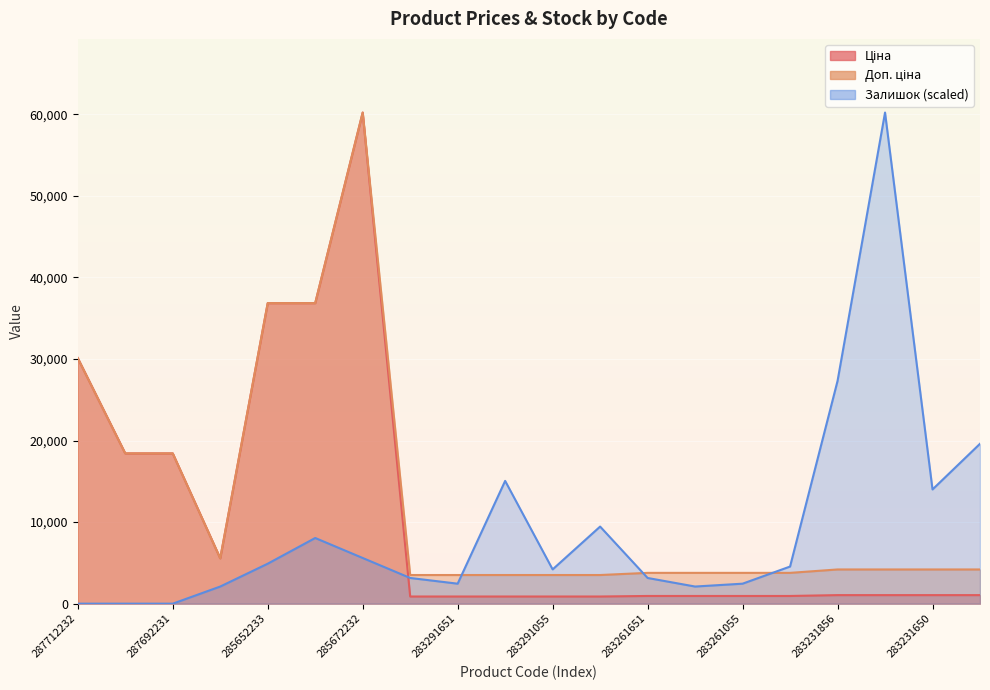

Reading left to right, transcribe all the data shown in this chart.

Ціна: 30102.8	18420.9	18420.9	5560.3	36841.8	36841.8	60205.6	878.0	878.0	878.0	878.0	878.0	944.2	944.2	944.2	944.2	1048.4	1048.4	1048.4	1048.4
Доп. ціна: 30102.8	18420.9	18420.9	5560.3	36841.8	36841.8	60205.6	3511.9	3511.9	3511.9	3511.9	3511.9	3777.0	3777.0	3777.0	3777.0	4193.5	4193.5	4193.5	4193.5
Залишок: 0.0	0.0	0.0	2100.2	4900.5	8050.7	5600.5	3150.3	2450.2	15051.4	4200.4	9450.9	3150.3	2100.2	2450.2	4550.4	27302.5	60205.6	14001.3	19601.8